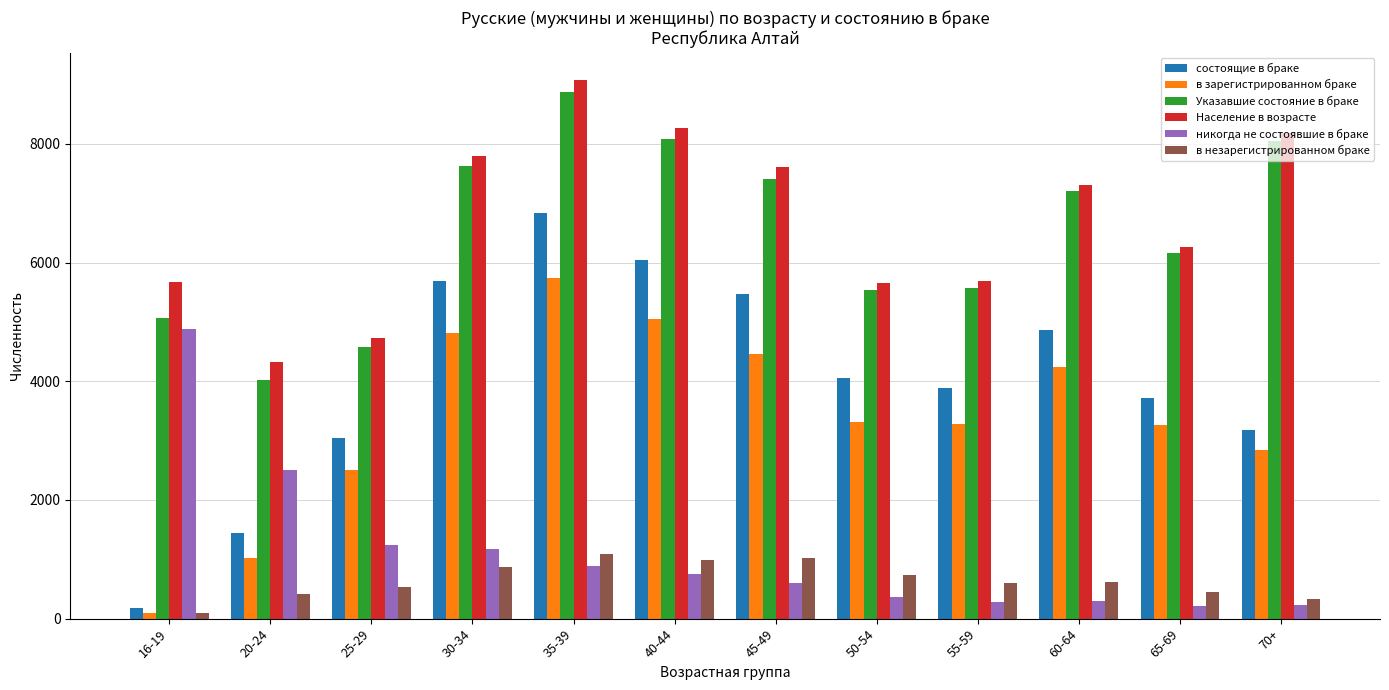

Is the value of состоящие в браке at 70+ greater than the value of в незарегистрированном браке at 50-54?

Yes